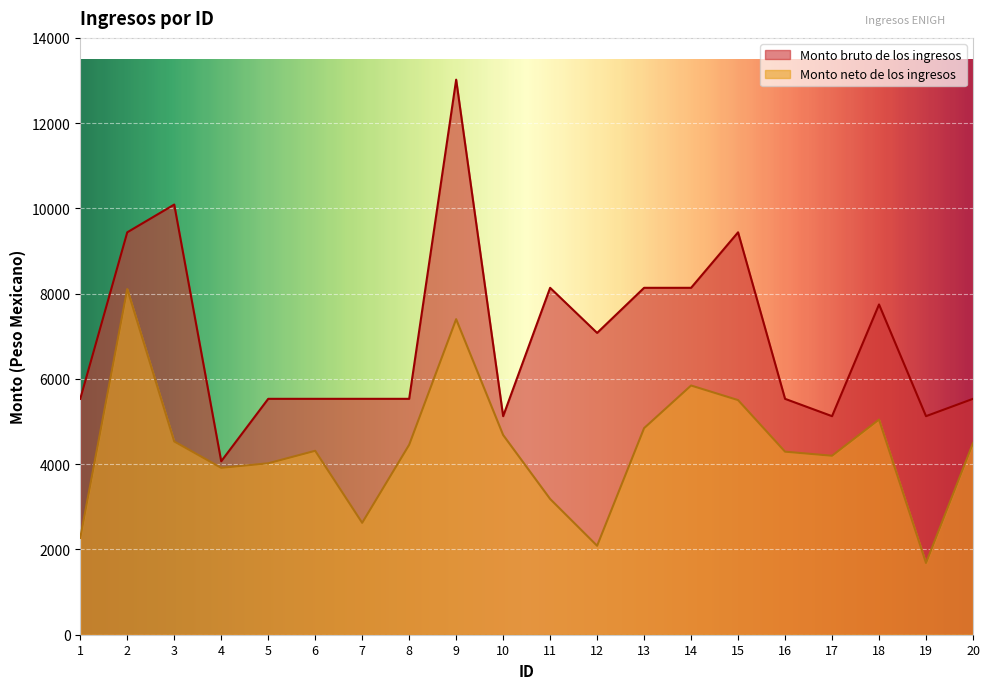

At which label does Monto bruto de los ingresos first exceed 5533?

1